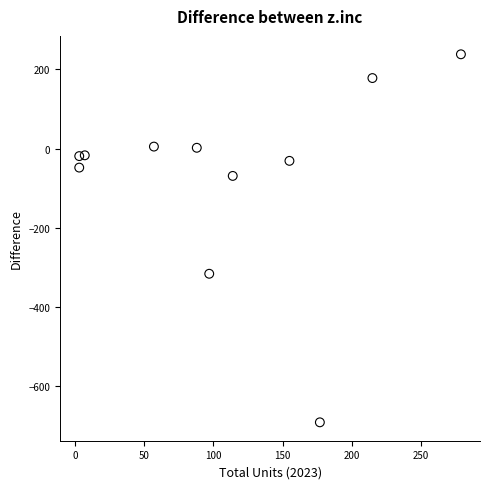

What Y value in the scatter plot is closest to -226?

-316